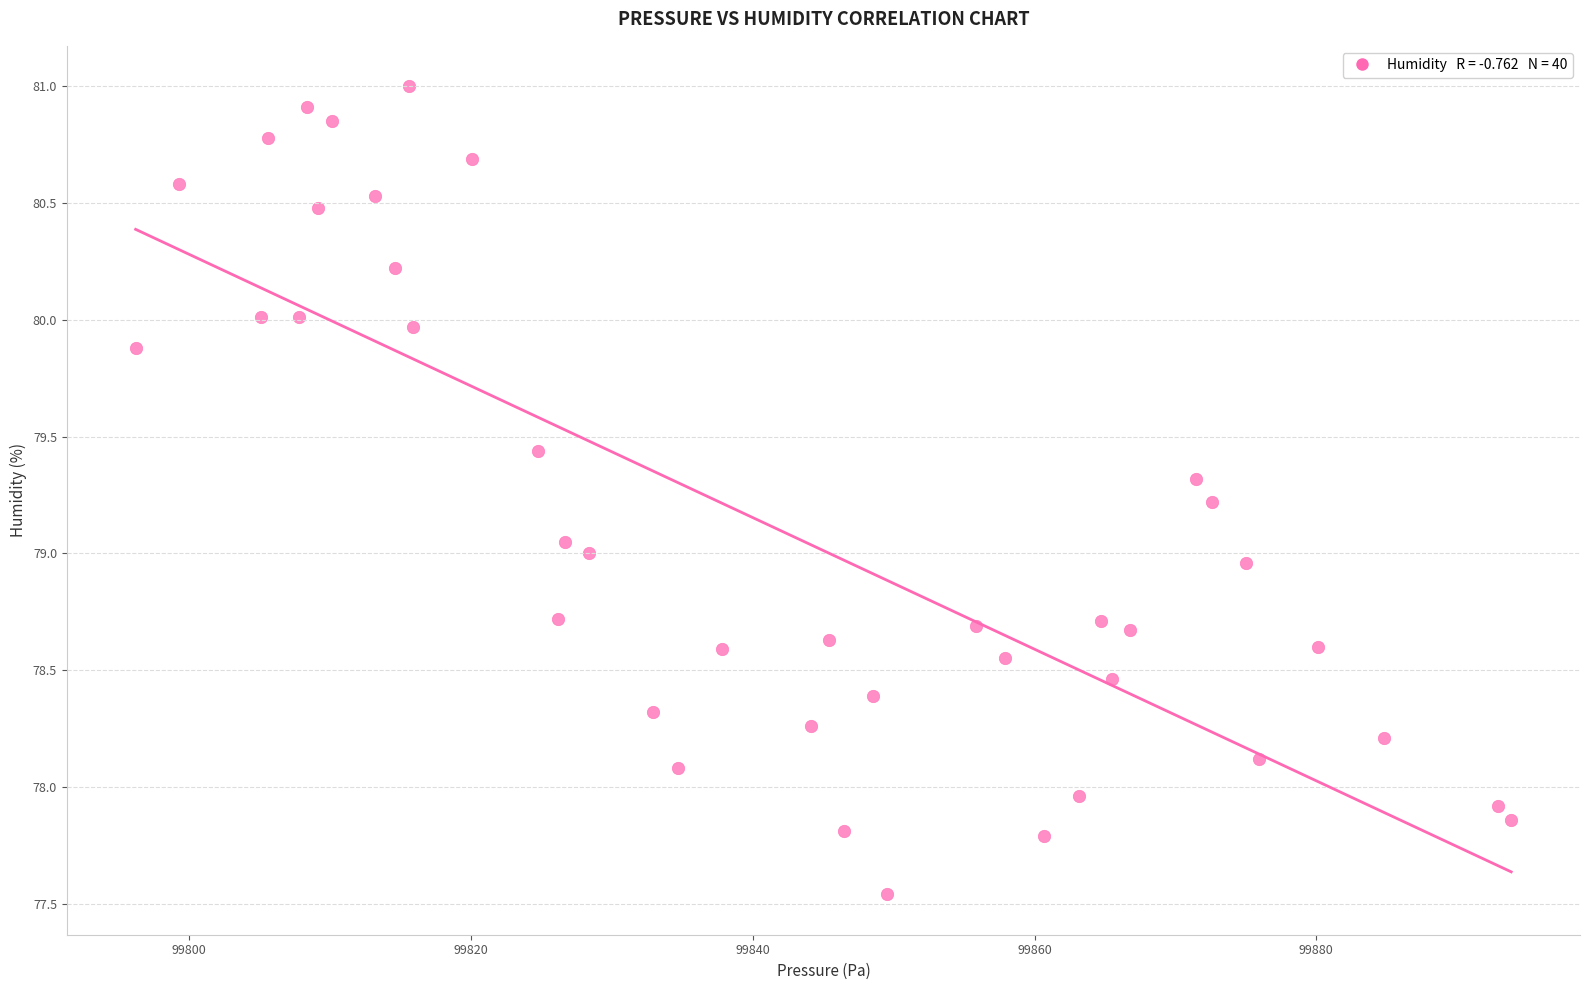

What is the range of Y values (max minus min)?

3.5